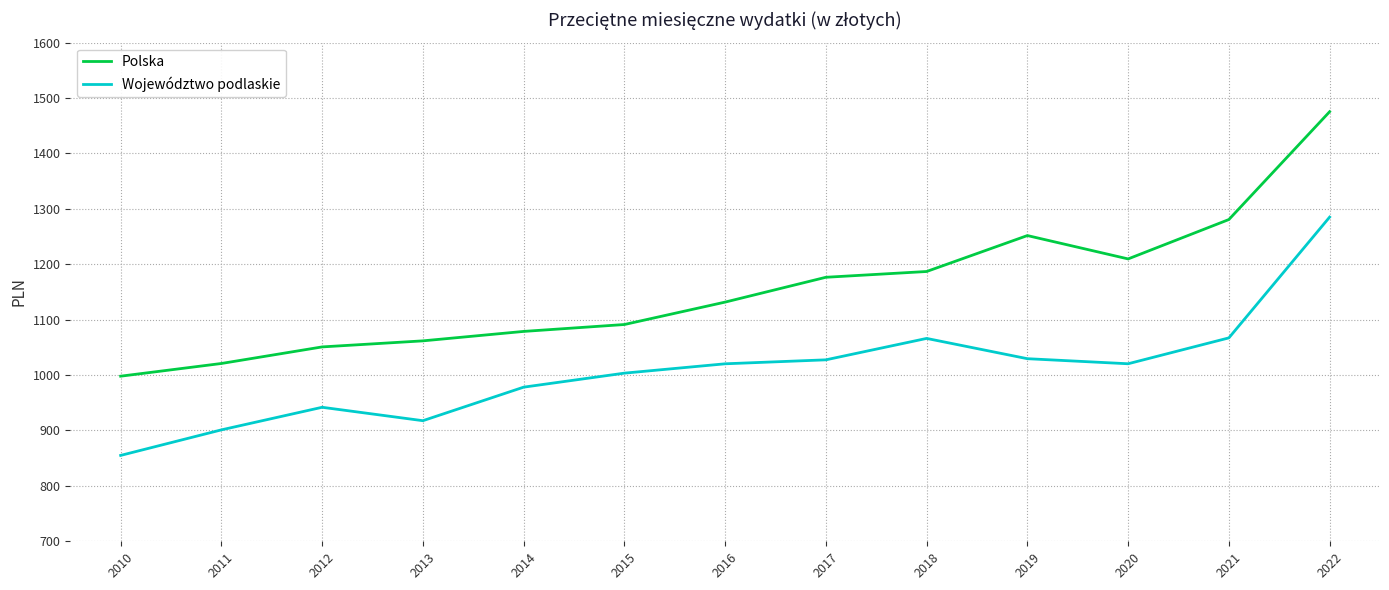

At which category does Polska reach its first local peak?

2019